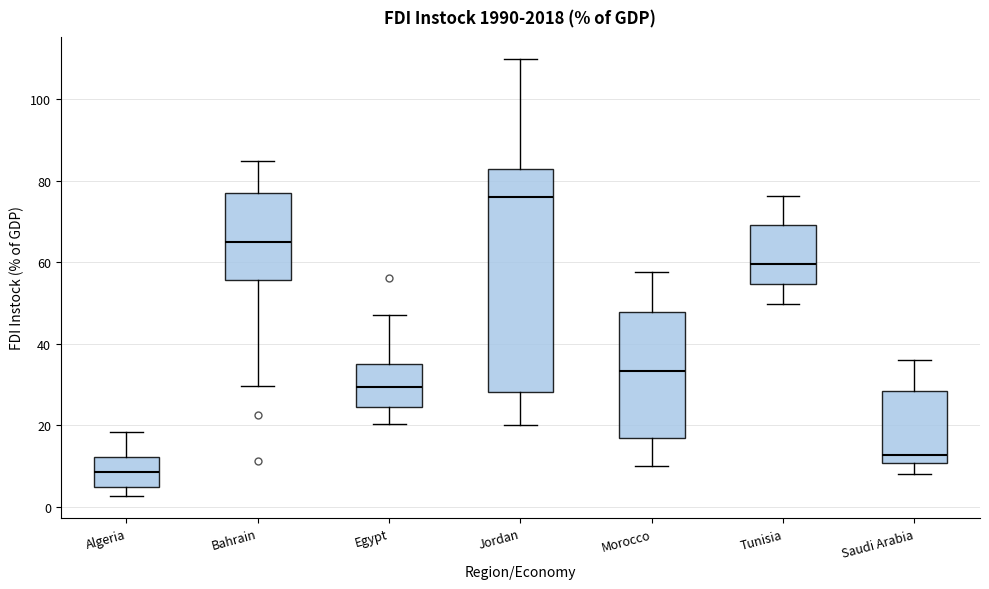

Reading left to right, transcribe this box plot: for each box, give where its median line is, the range the box spans, and where its two whiskers end, as read against the y-axis. The values are not printed on the chart, so give them approximately, as read against the axis.

Algeria: median 8, box 4 to 12, whiskers 2 to 18
Bahrain: median 64, box 56 to 78, whiskers 30 to 84
Egypt: median 30, box 24 to 36, whiskers 20 to 48
Jordan: median 76, box 28 to 84, whiskers 20 to 110
Morocco: median 34, box 16 to 48, whiskers 10 to 58
Tunisia: median 60, box 54 to 70, whiskers 50 to 76
Saudi Arabia: median 12, box 10 to 28, whiskers 8 to 36